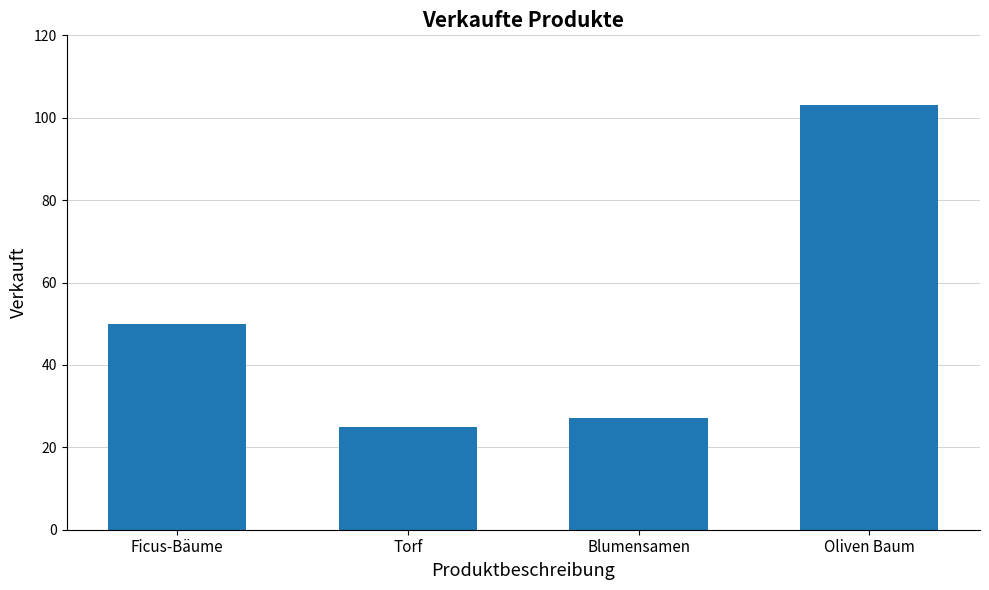

Reading left to right, transcribe all the data shown in this chart.

50	25	27	103